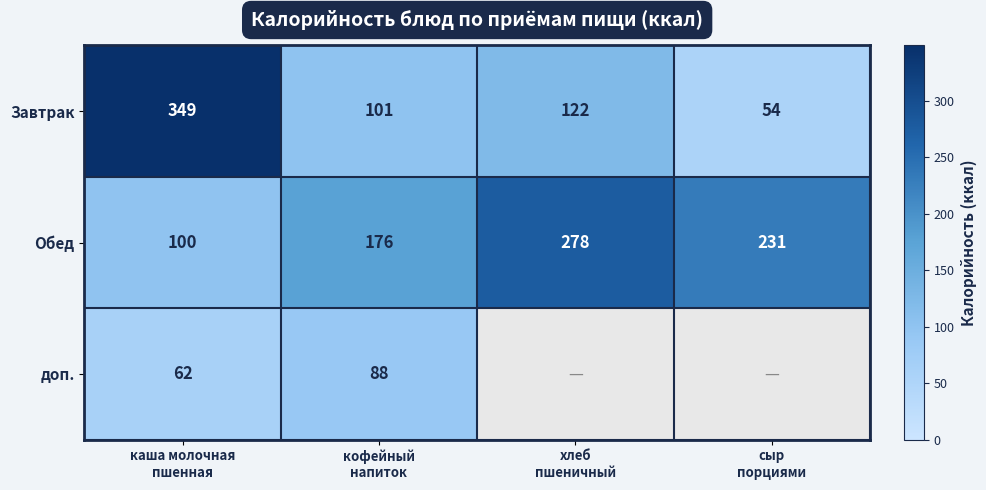

What is the sum of all Завтрак values?

626